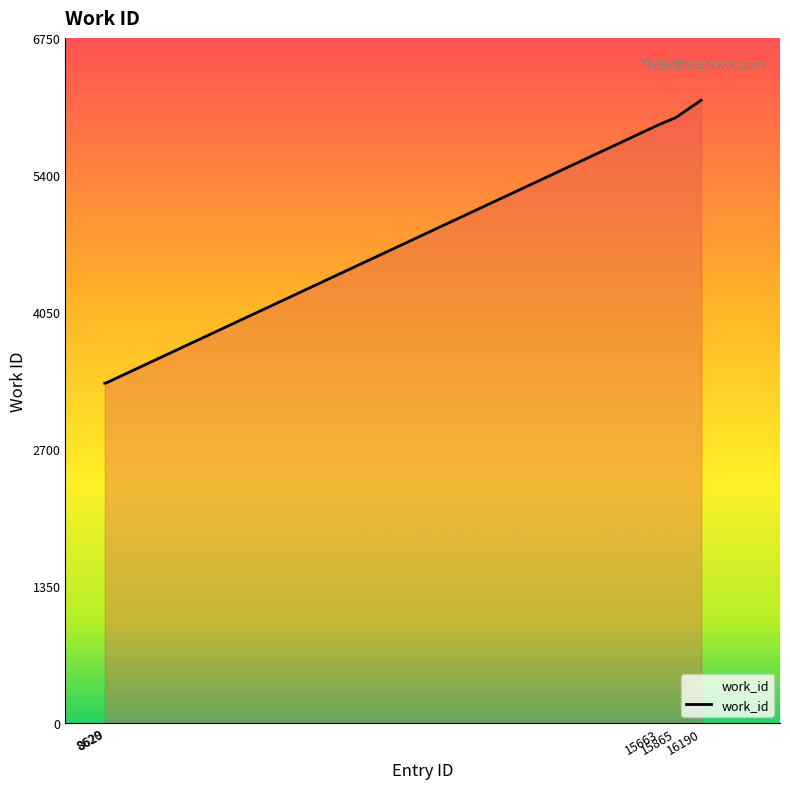

True or false: there are more than 1 points higher than both neighbors.

False